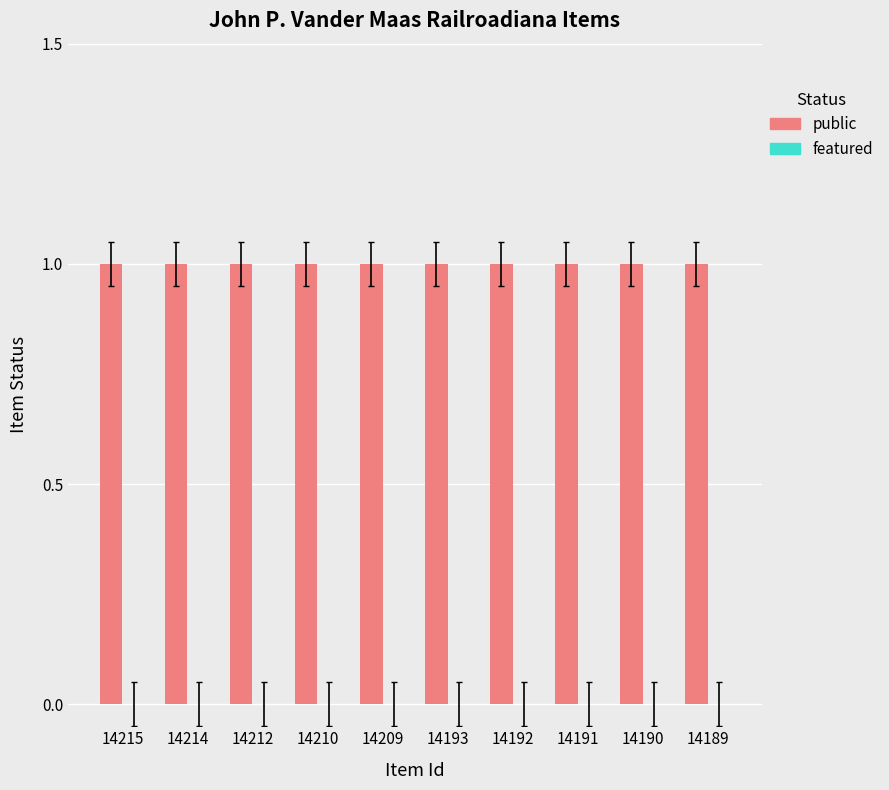

Rank the series by their average value, from highest to lowest.

public, featured